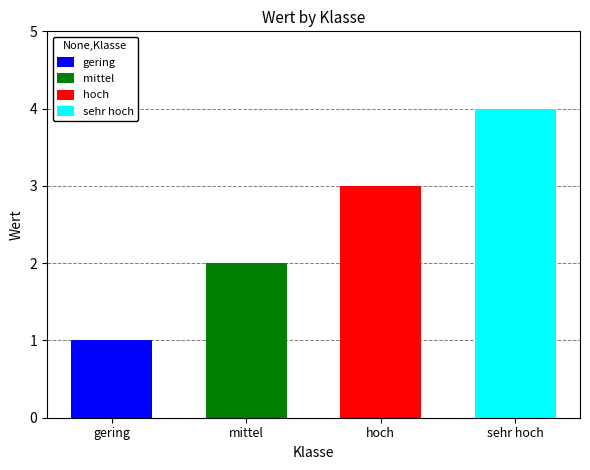

What is the value of the 2nd bar from the left?

2